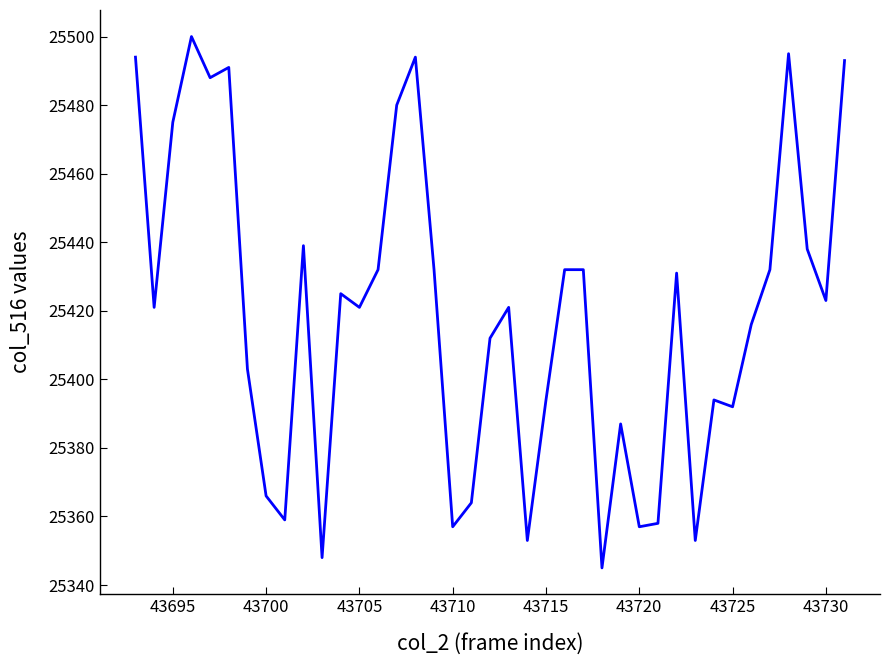

What is the maximum value shown in the chart?

25500